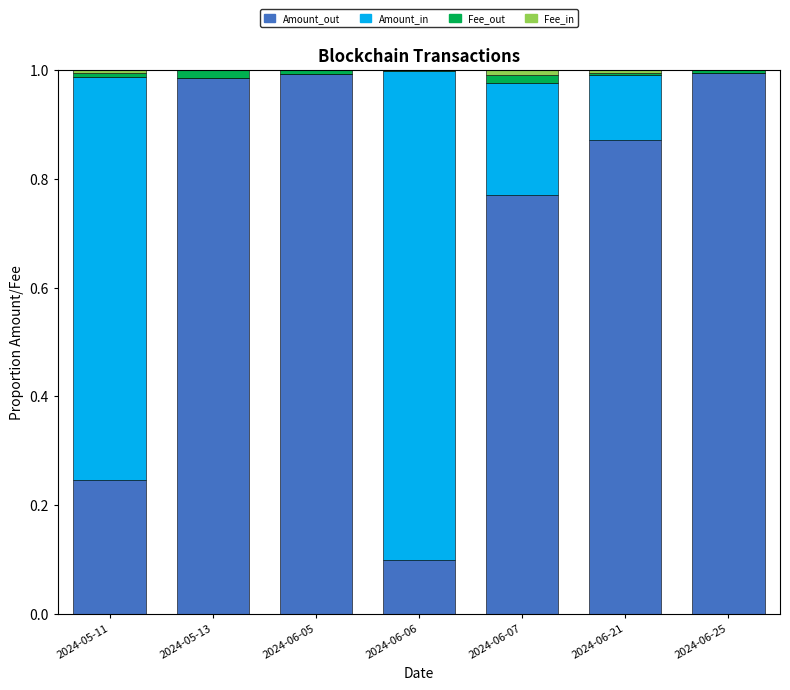

Rank the series at 2024-06-25 from lowest to highest value.

Amount_in, Fee_in, Fee_out, Amount_out